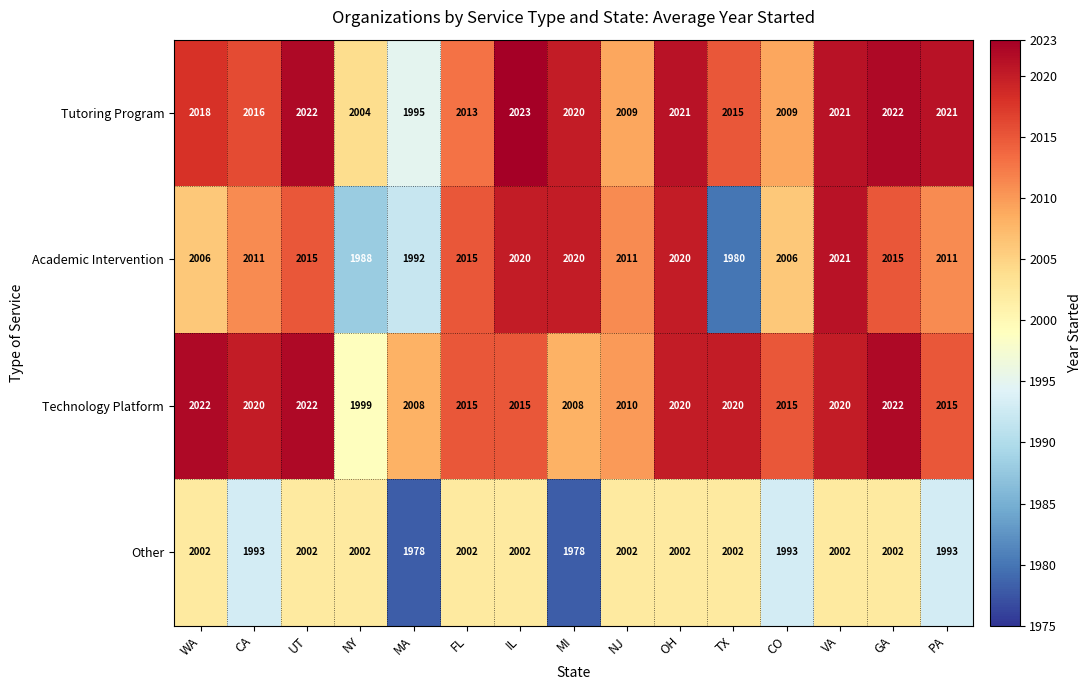

Which series changed the most between TX and PA?

Academic Intervention